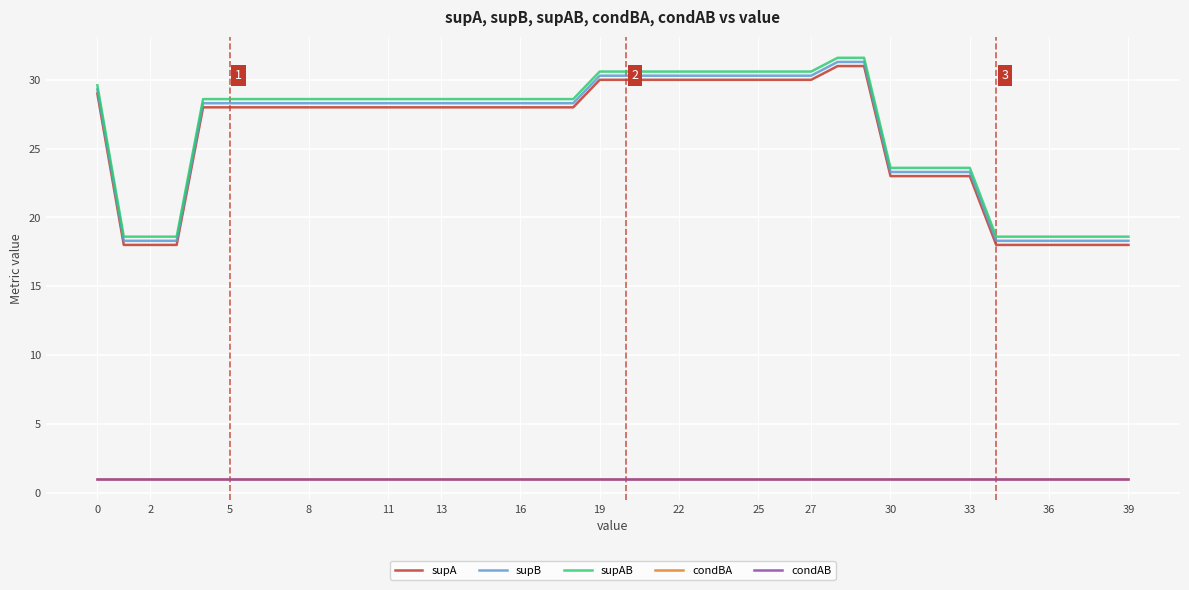

What is the sum of all supB values?

1047.0